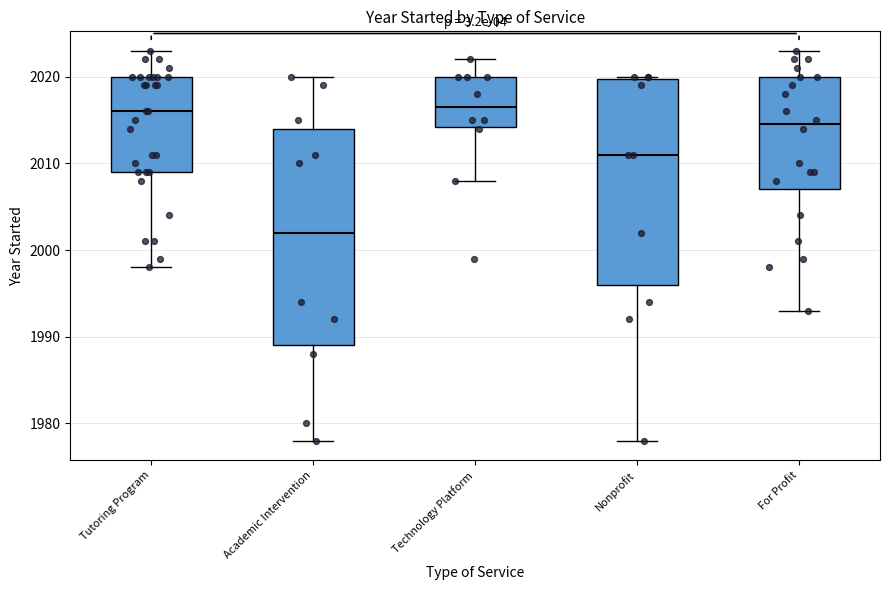

Reading left to right, transcribe this box plot: for each box, give where its median line is, the range the box spans, and where its two whiskers end, as read against the y-axis. The values are not printed on the chart, so give them approximately, as read against the axis.

Tutoring Program: median 2016, box 2009 to 2020, whiskers 1998 to 2023
Academic Intervention: median 2002, box 1989 to 2014, whiskers 1978 to 2020
Technology Platform: median 2017, box 2014 to 2020, whiskers 2008 to 2022
Nonprofit: median 2011, box 1996 to 2020, whiskers 1978 to 2020
For Profit: median 2015, box 2007 to 2020, whiskers 1993 to 2023